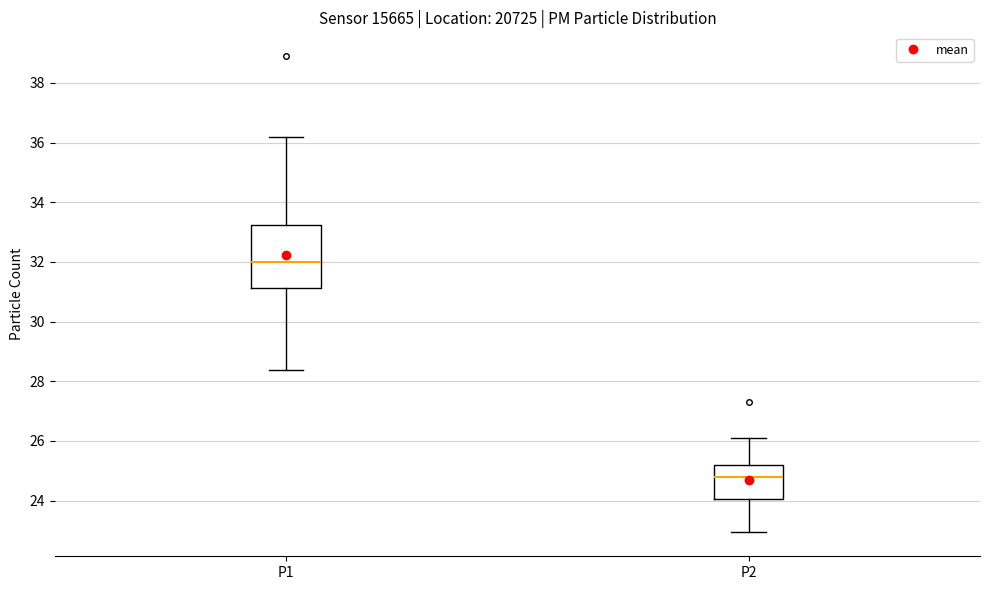

Which box's median line is the lowest?

P2